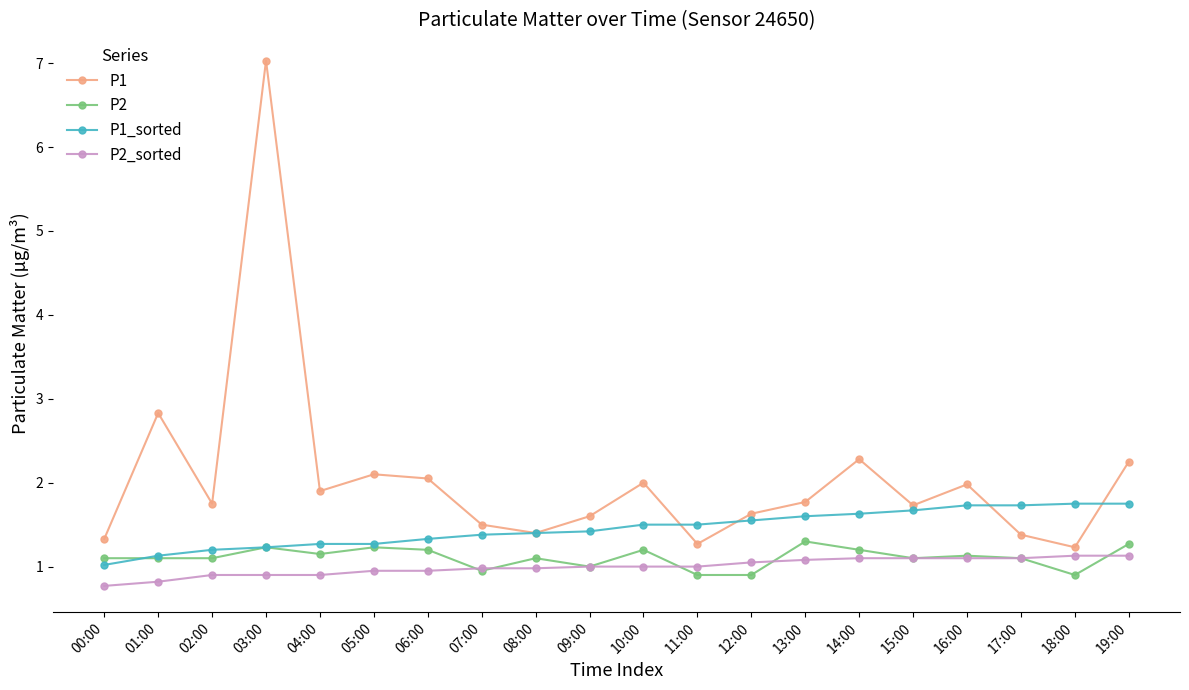

At which label is P1 closest to 4?

01:00